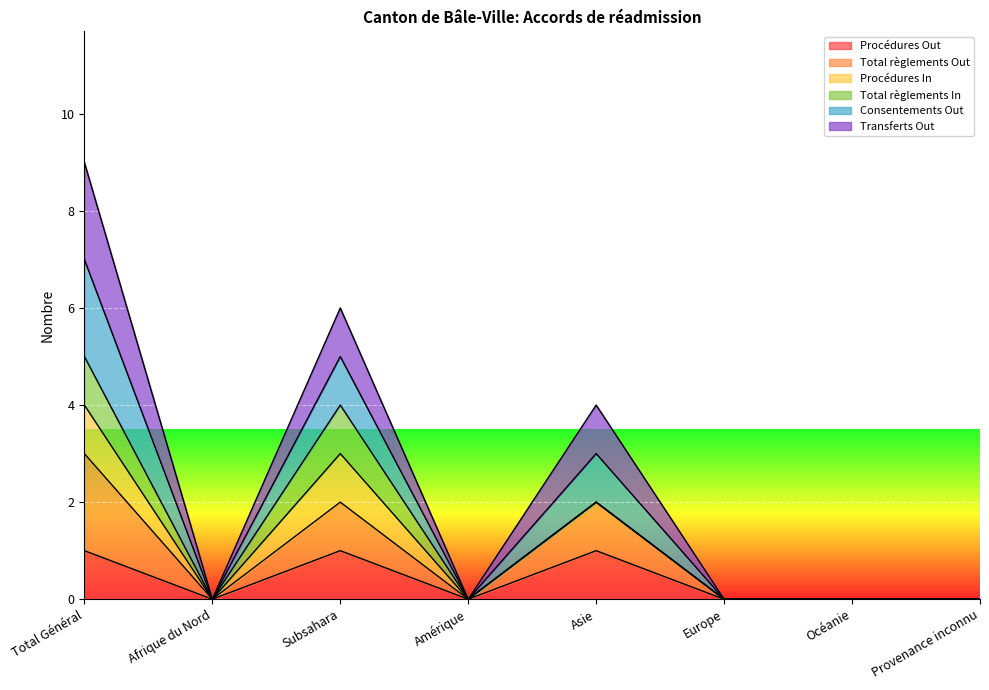

True or false: Procédures Out has more than 1 interior local peaks.

True